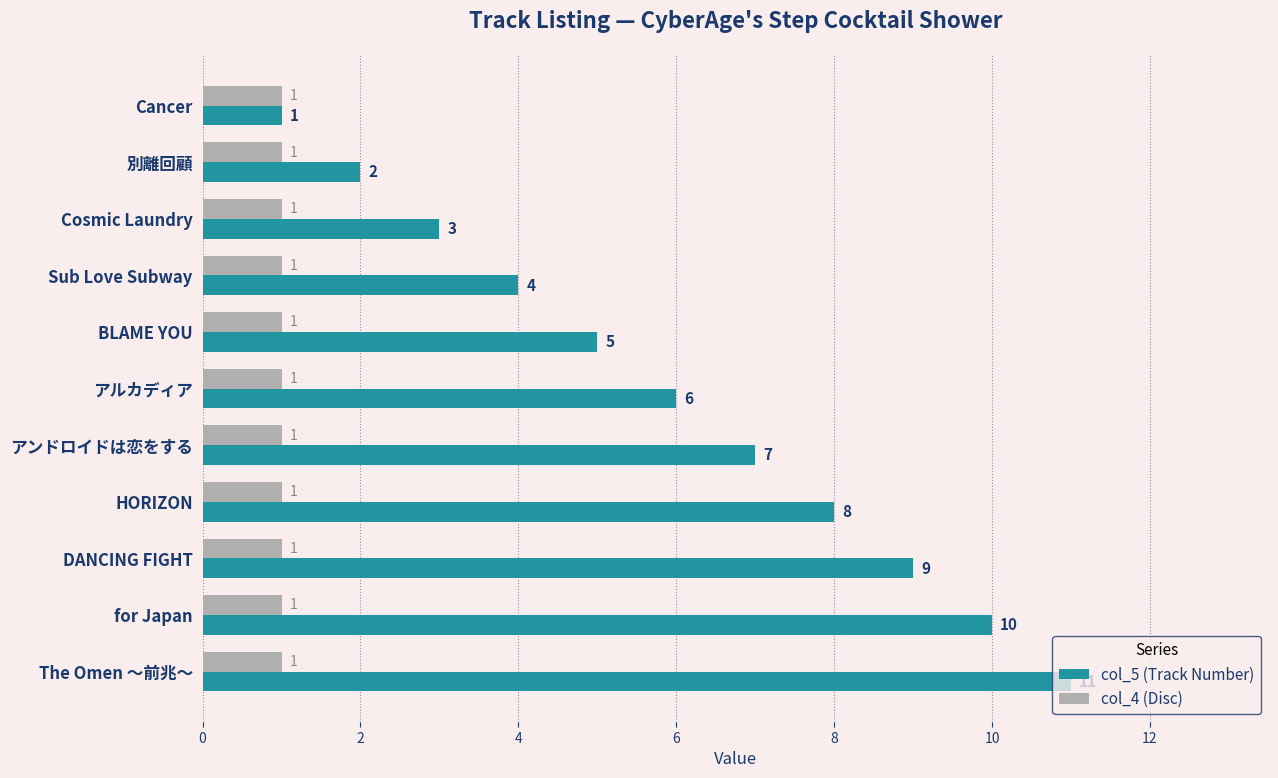

Is the value of col_5 (Track Number) at for Japan greater than the value of col_4 (Disc) at BLAME YOU?

Yes